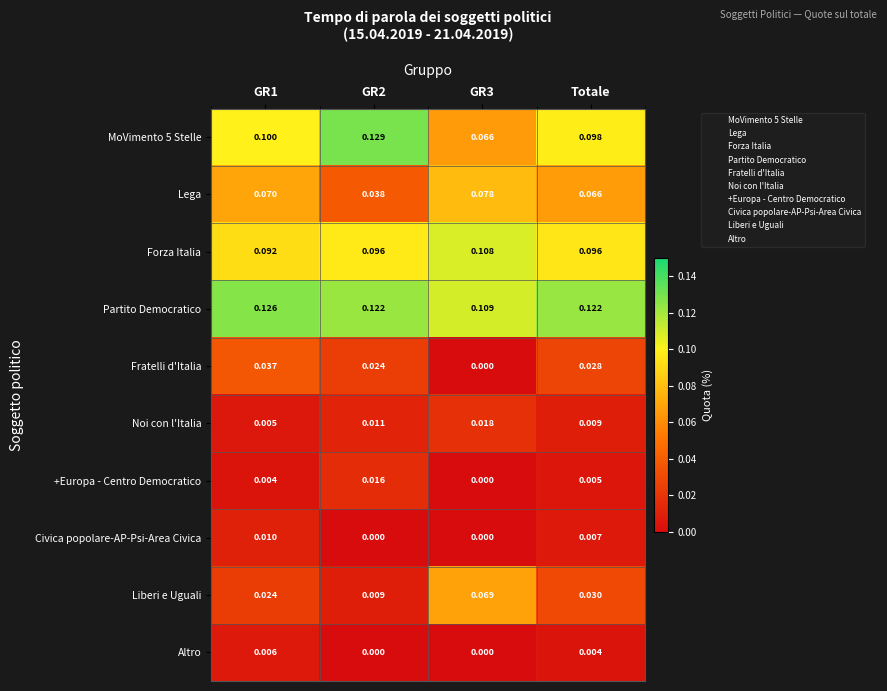

Between GR1 and GR2, which series saw the biggest shift?

Lega